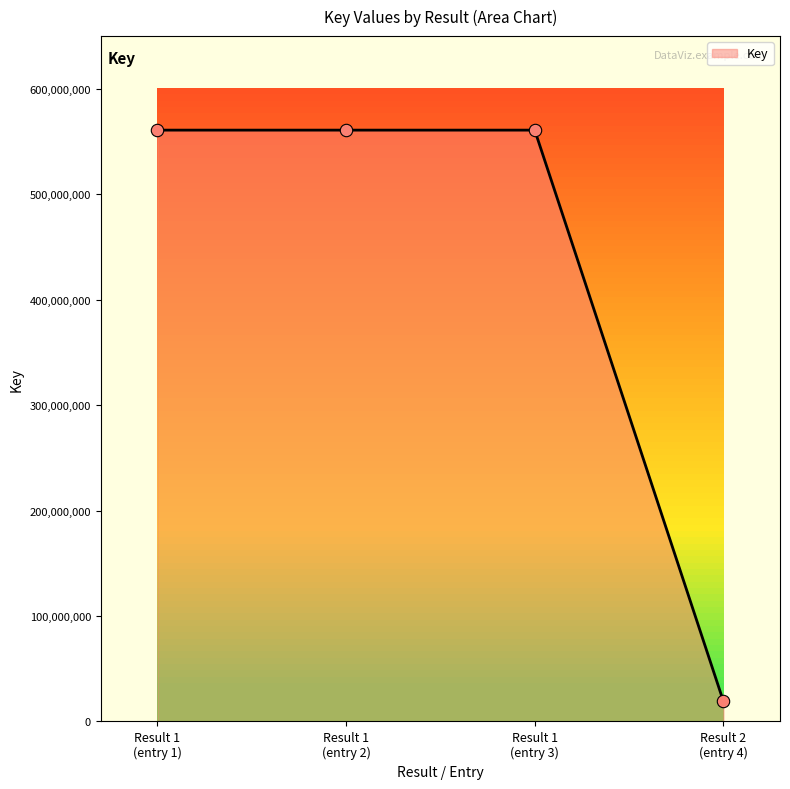

True or false: there are more than 2 points higher than both neighbors.

False